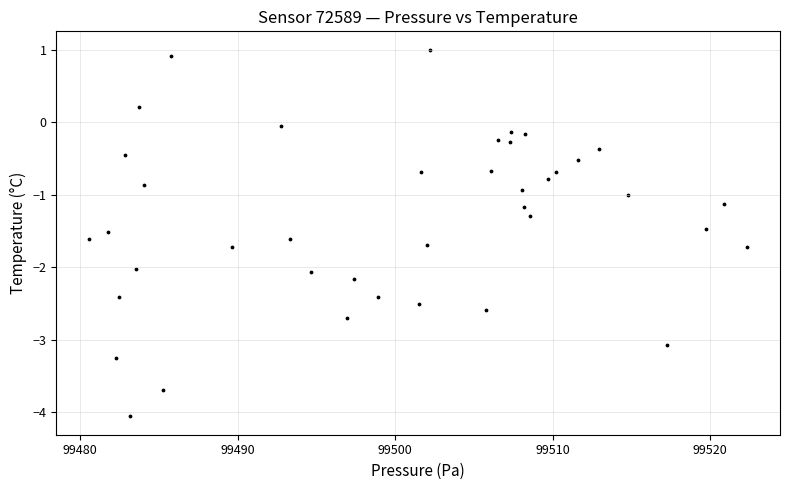

What is the range of Y values (max minus min)?

5.1